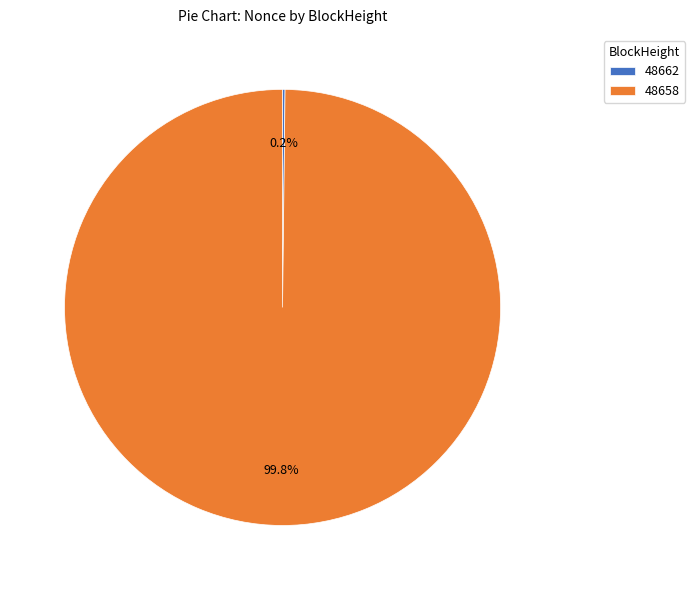

Does 48658 represent more than half of the total?

Yes